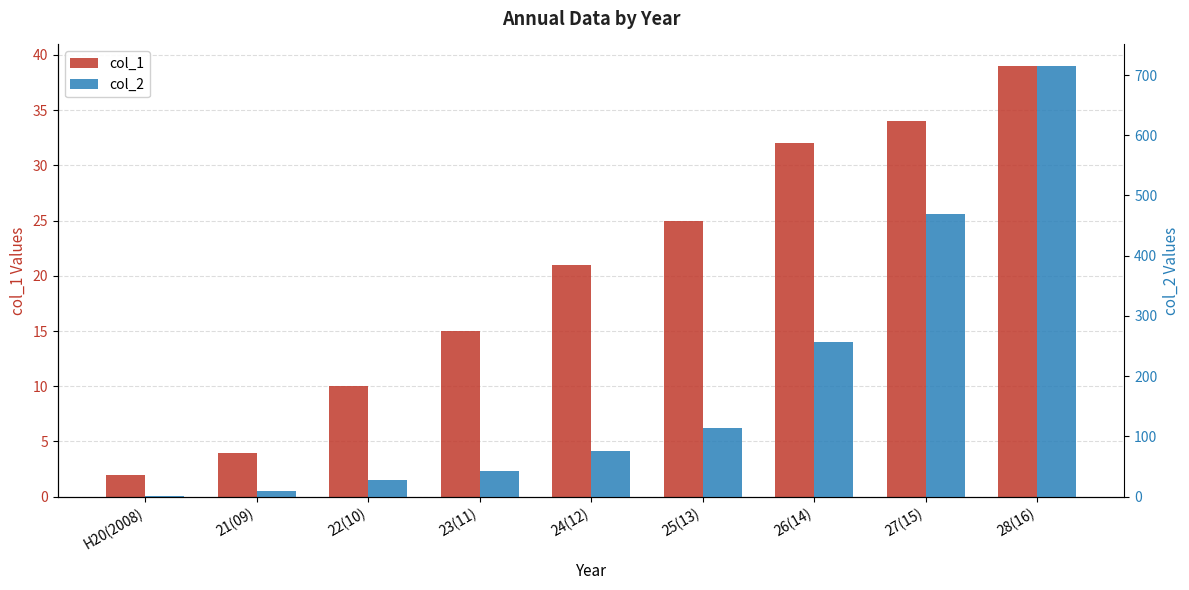

At which category is the sum across all series the highest?

28(16)